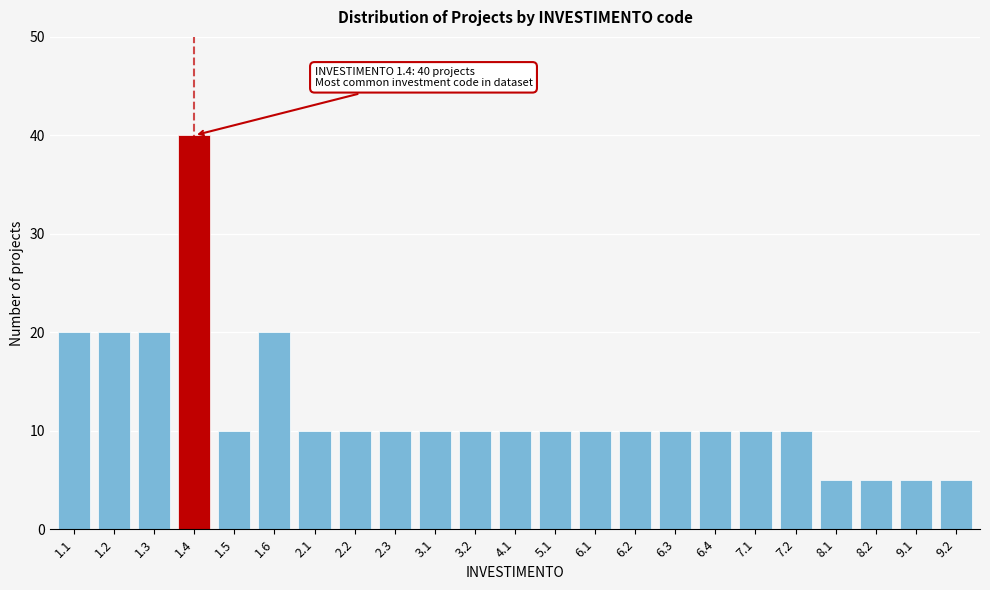

Reading right to left, extract all data points from this chart.

5	5	5	5	10	10	10	10	10	10	10	10	10	10	10	10	10	20	10	40	20	20	20